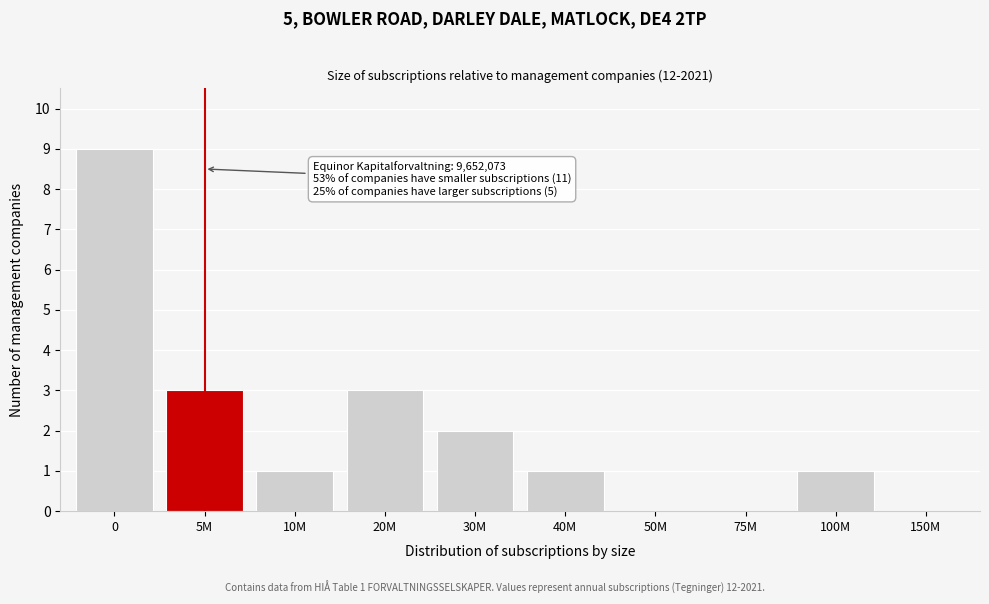

Reading left to right, what are all the values shown in this chart?

0=9	5M=3	10M=1	20M=3	30M=2	40M=1	50M=0	75M=0	100M=1	150M=0